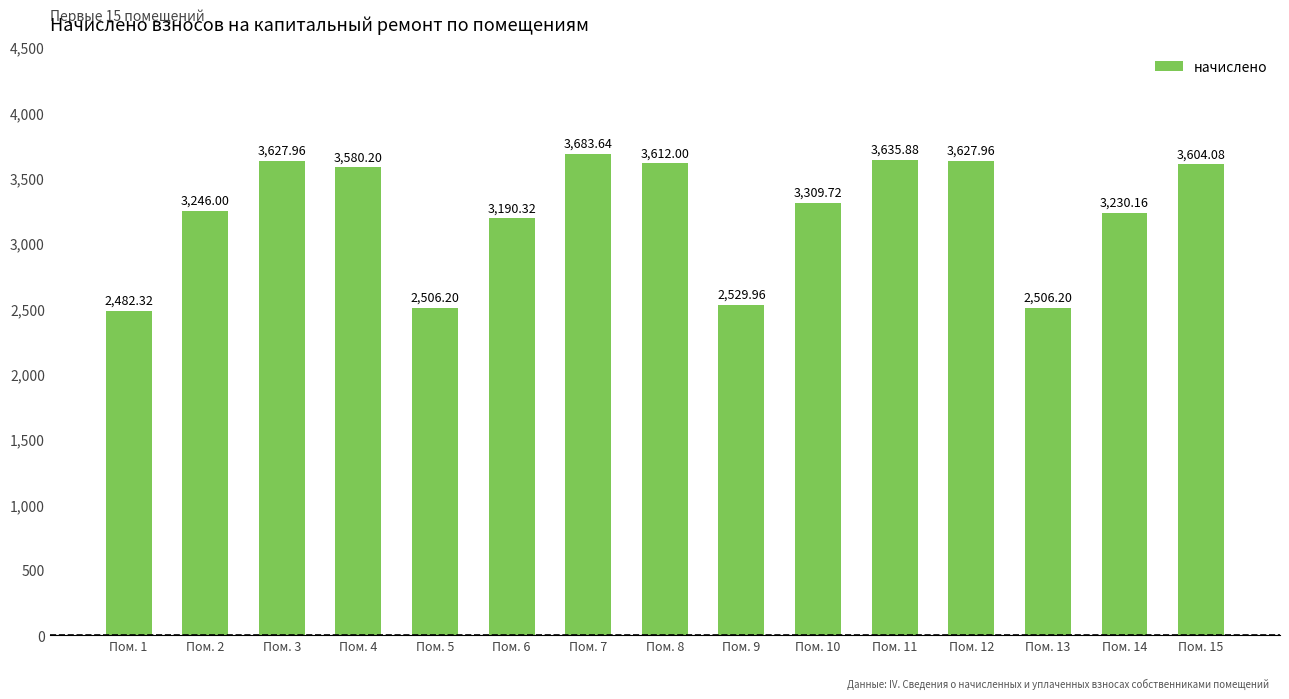

Where does the data first go above 3309?

Пом. 3